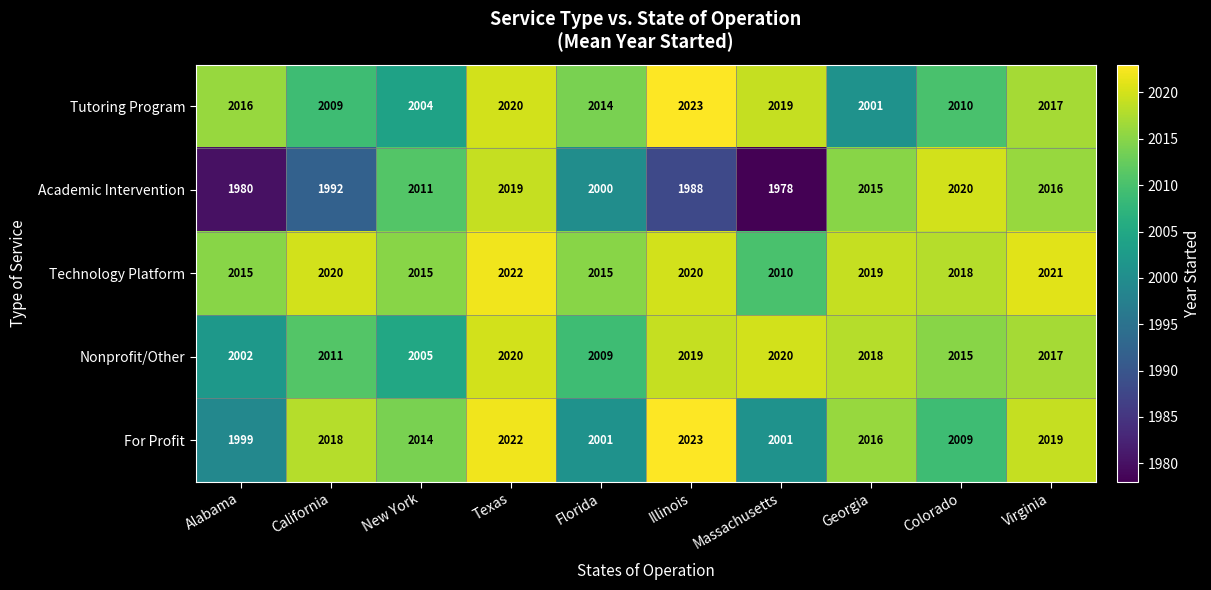

What is the sum of the Academic Intervention values at Texas and Alabama?

3999